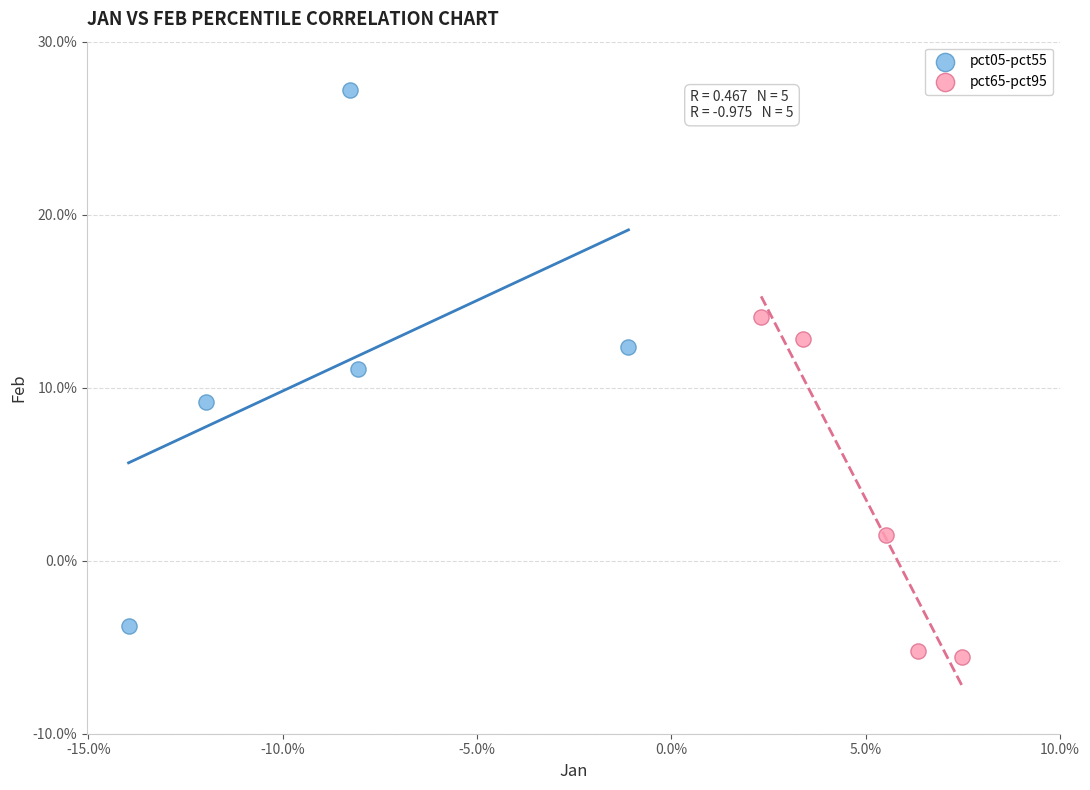

Which series contains the lowest Y value?

pct65-pct95